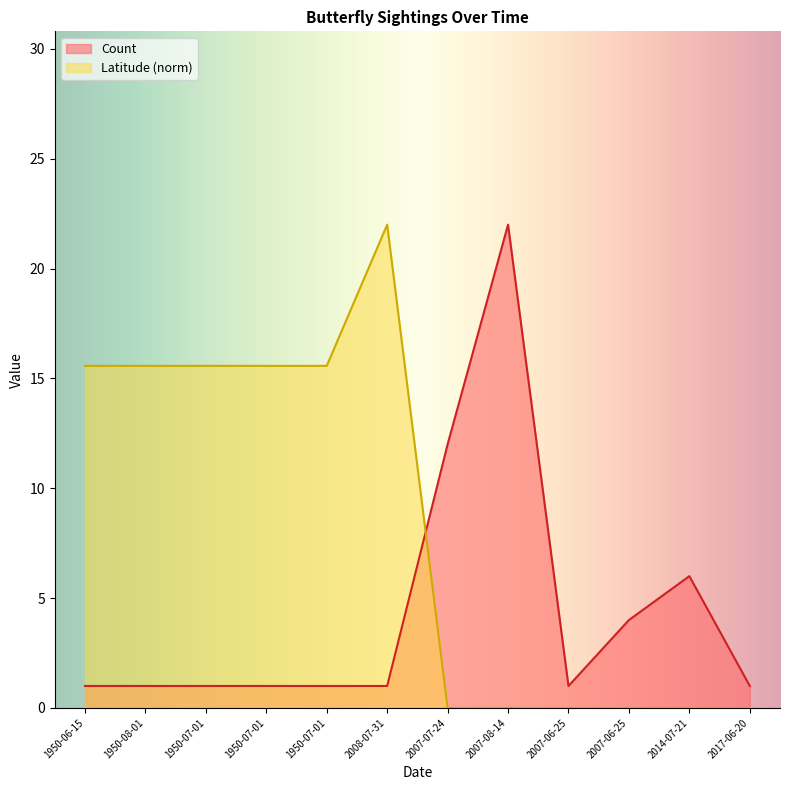

Which label corresponds to the largest value in the chart?

2007-08-14